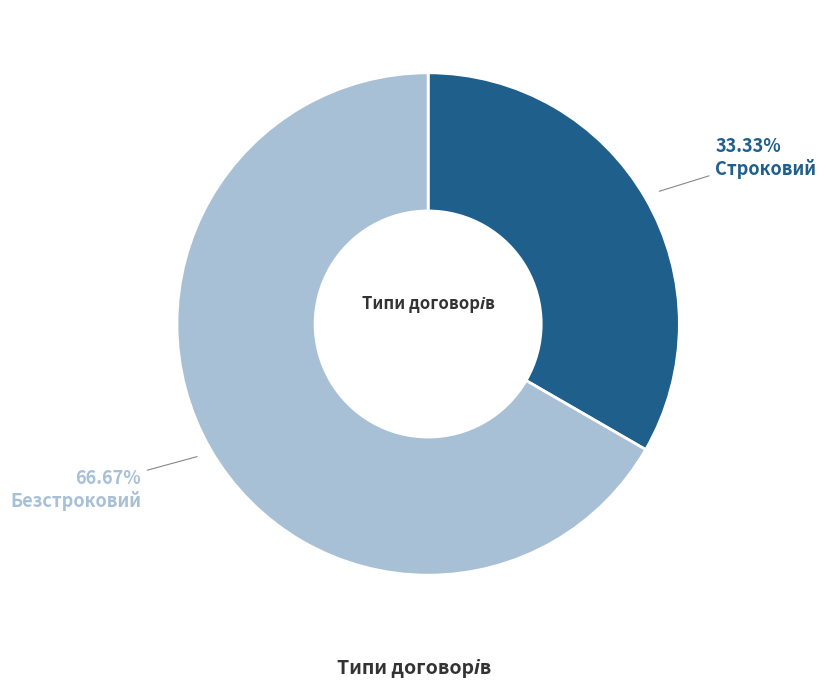

Is there any slice that represents more than half of the pie?

Yes